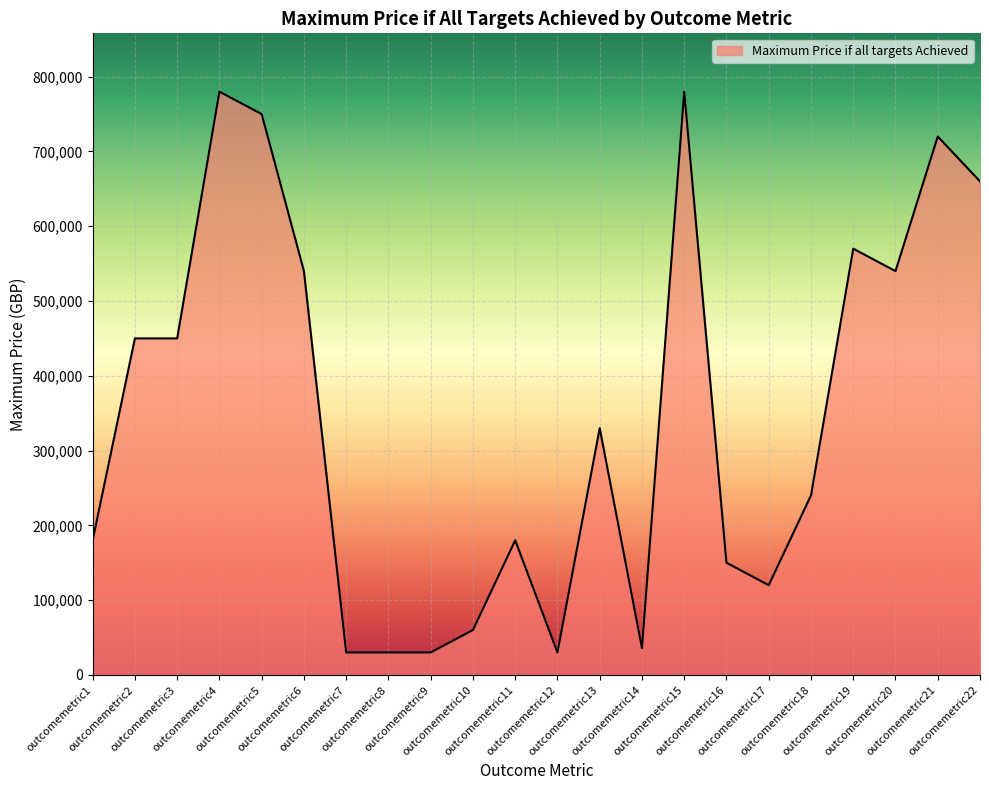

Does the chart have visible grid lines?

Yes